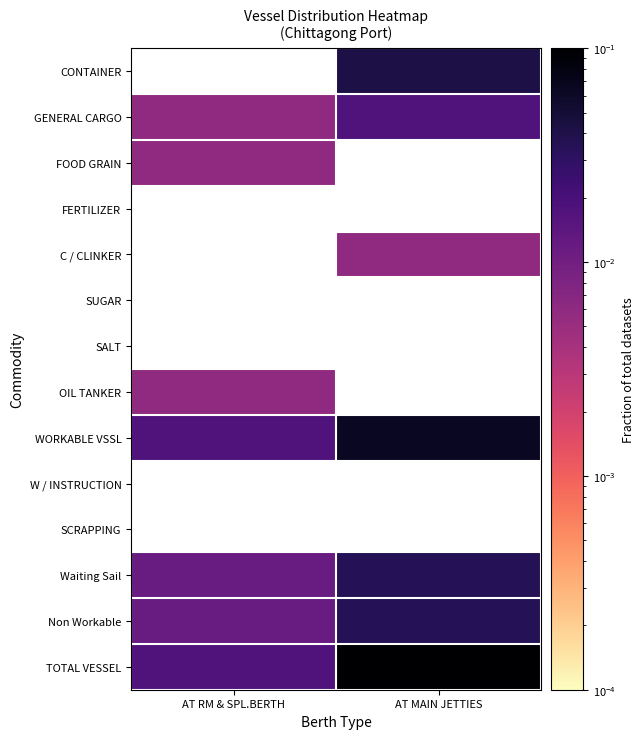

The Waiting Sail series shows 0.1 at AT MAIN JETTIES. True or false?

False